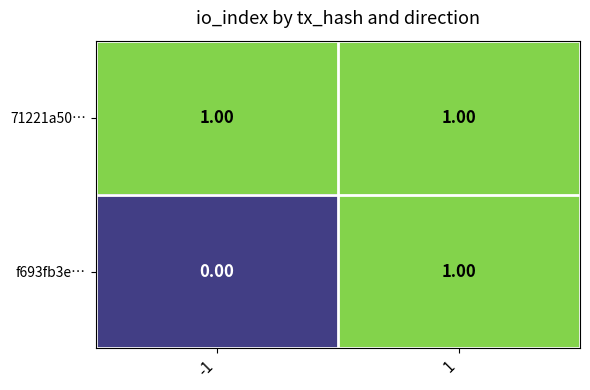

Rank the categories by f693fb3e… value from lowest to highest.

-1, 1